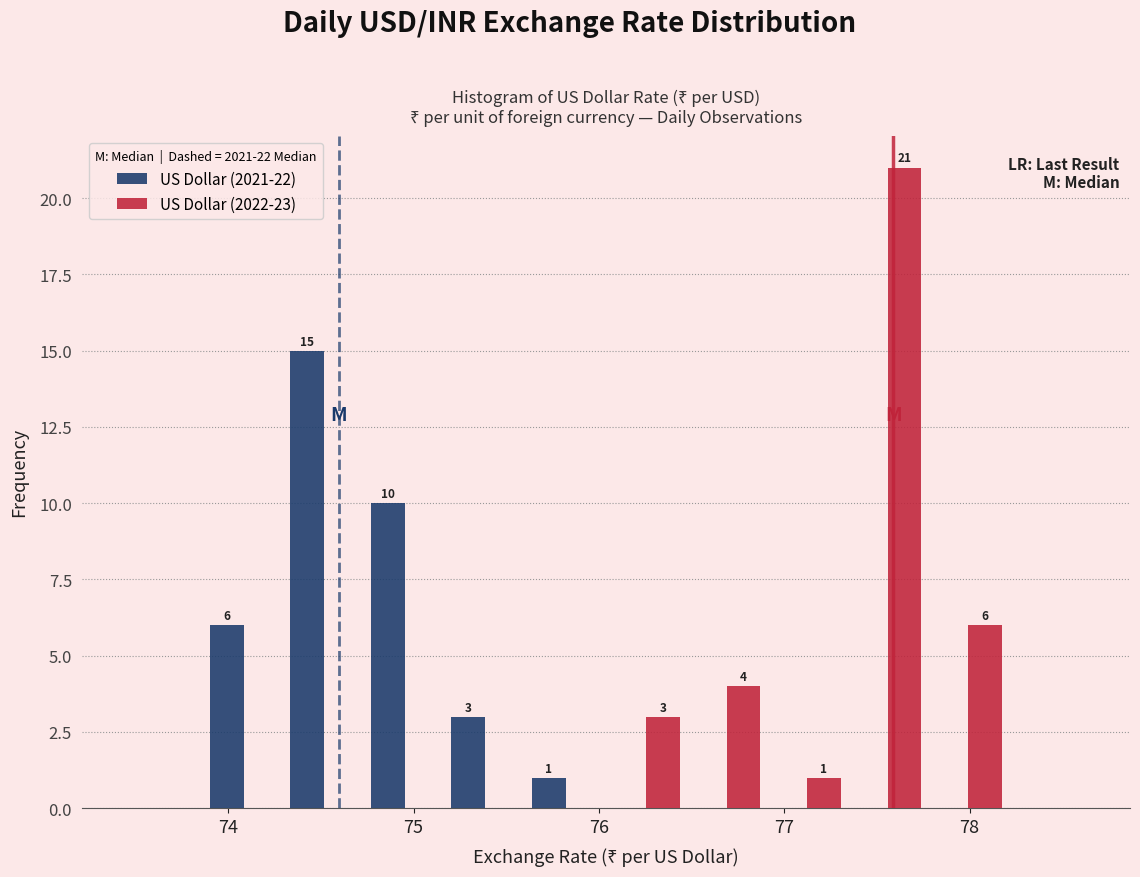

In the US Dollar (2021-22) series, which range on the x-axis has the tallest bar?

74.3 to 74.7